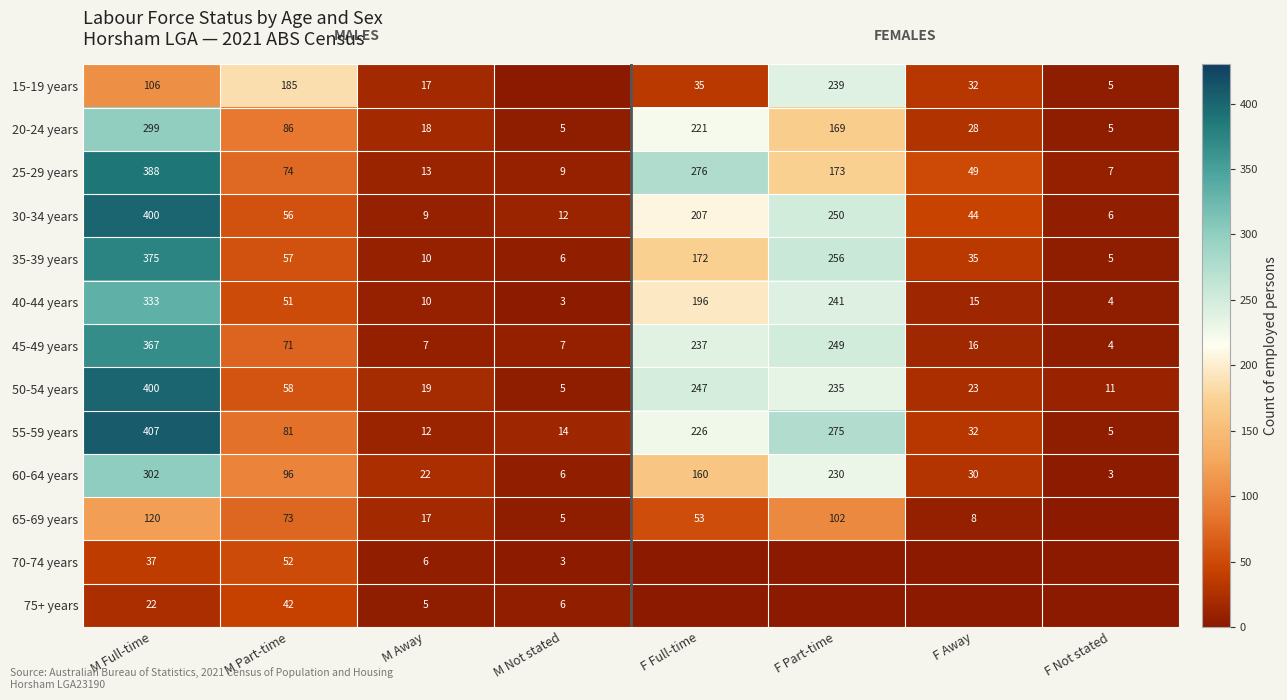

Read the 55-59 years value at M Full-time.

407